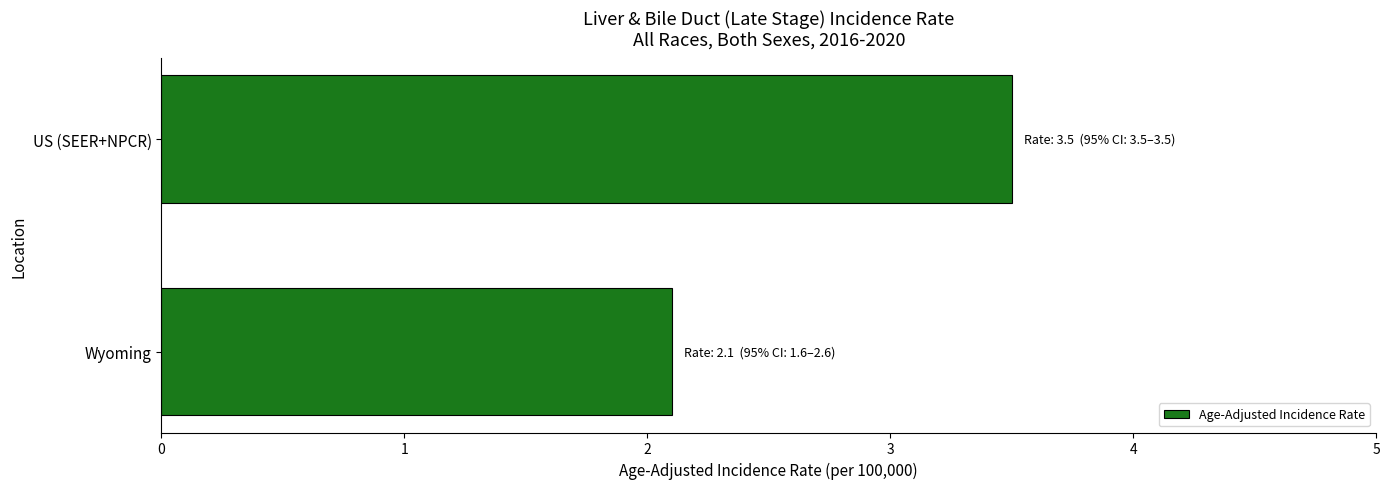

What is the ratio of the value at Wyoming to the value at US (SEER+NPCR)?

0.6